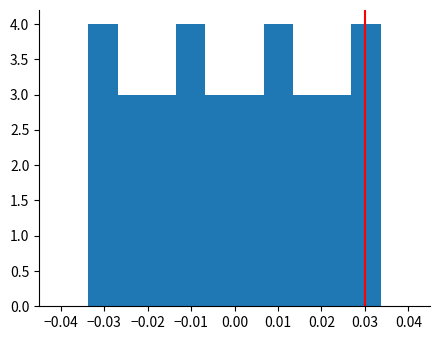

Reading left to right, list every bar in this chart as the range it spans on the x-axis followed by its height. Neither the bar edges nor the heights are printed on the chart, so give them approximately, as read against the axes.

-0.034 to -0.027: 4
-0.027 to -0.020: 3
-0.020 to -0.013: 3
-0.013 to -0.007: 4
-0.007 to 0.000: 3
0.000 to 0.007: 3
0.007 to 0.013: 4
0.013 to 0.020: 3
0.020 to 0.027: 3
0.027 to 0.034: 4